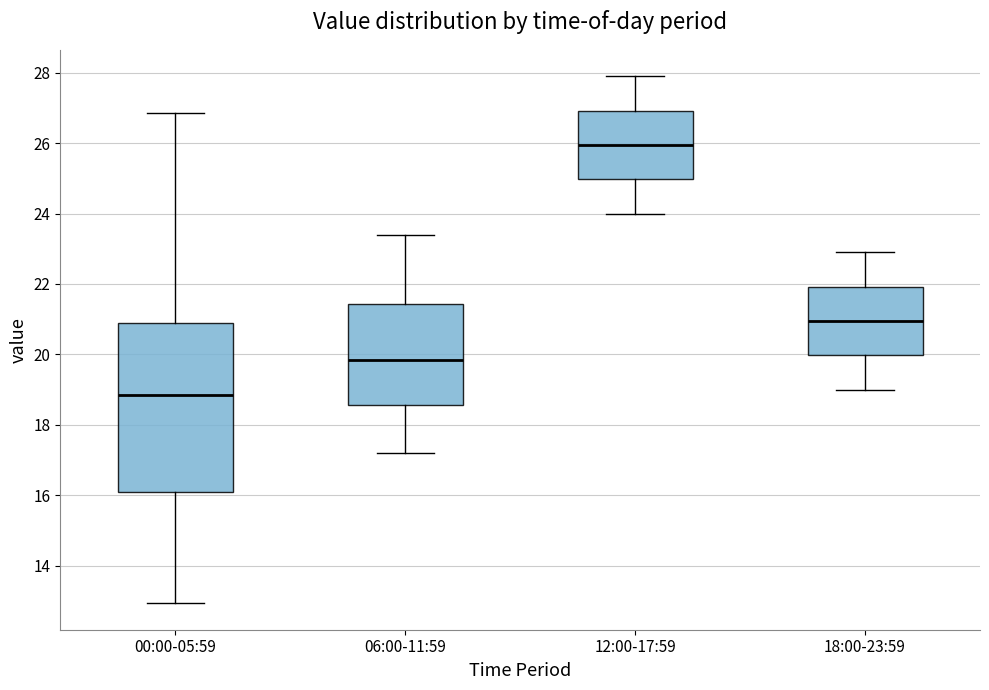

Which box is the tallest, from its lower edge to its upper edge?

00:00-05:59